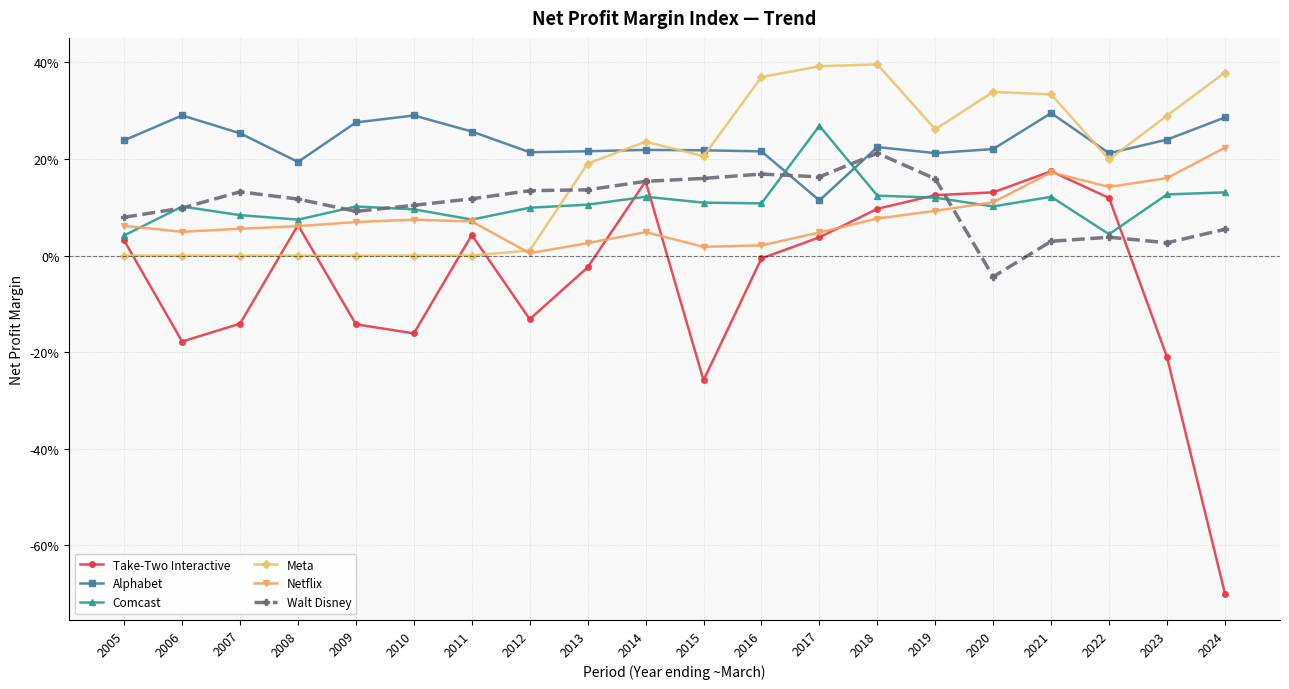

What is the value of the Take-Two Interactive point at the 10th from the left?

0.2